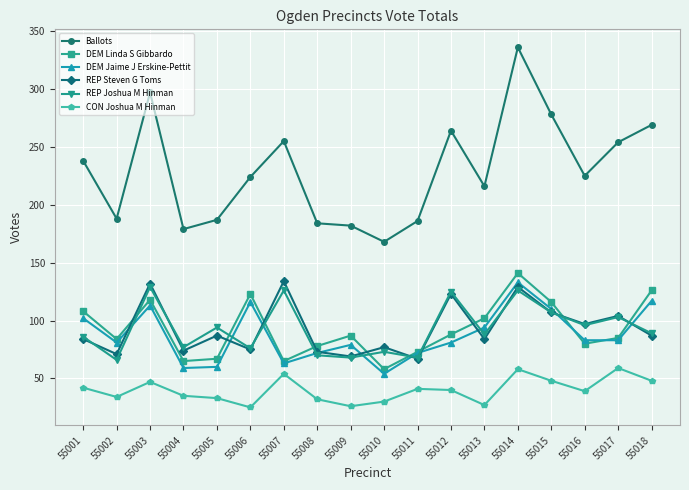

At which label does DEM Jaime J Erskine-Pettit reach its minimum?

55010